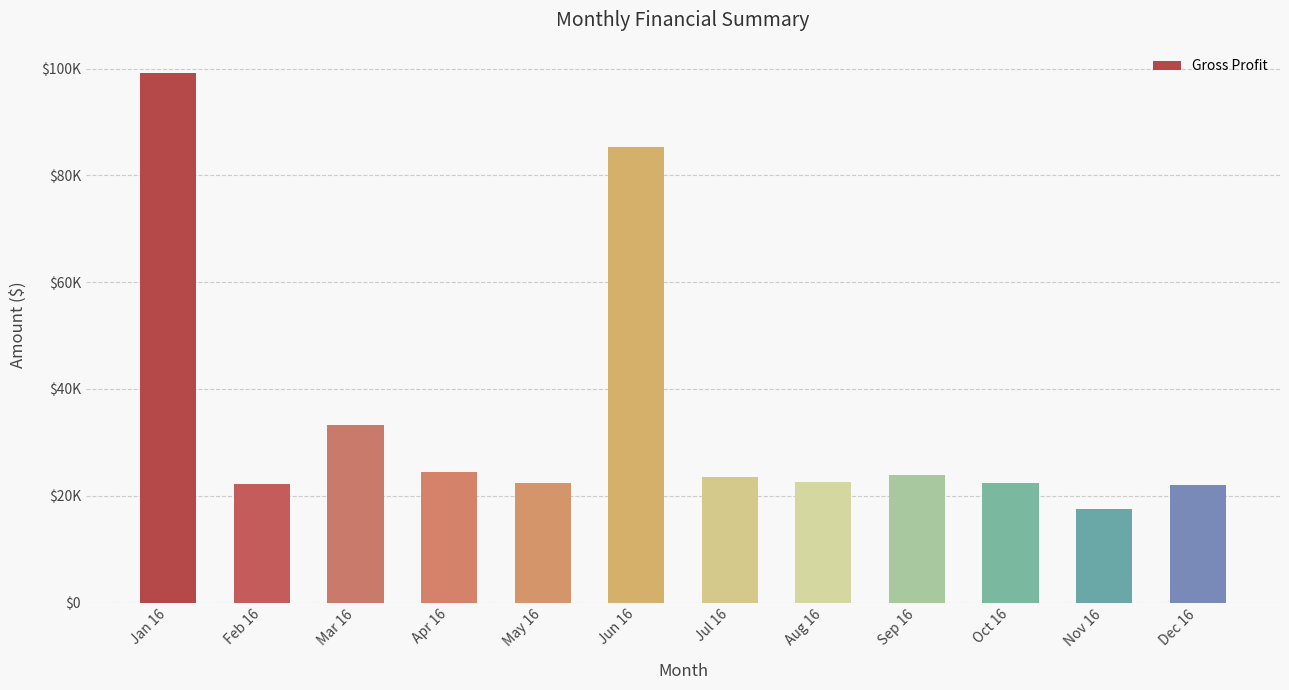

Does the chart contain any negative values?

No